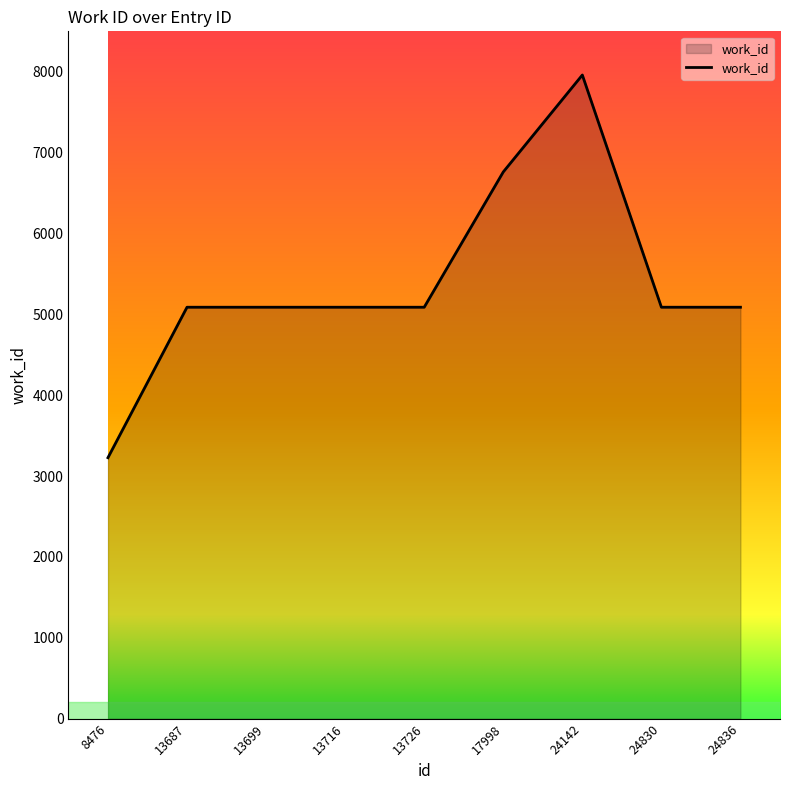

What is the maximum value shown in the chart?

7960